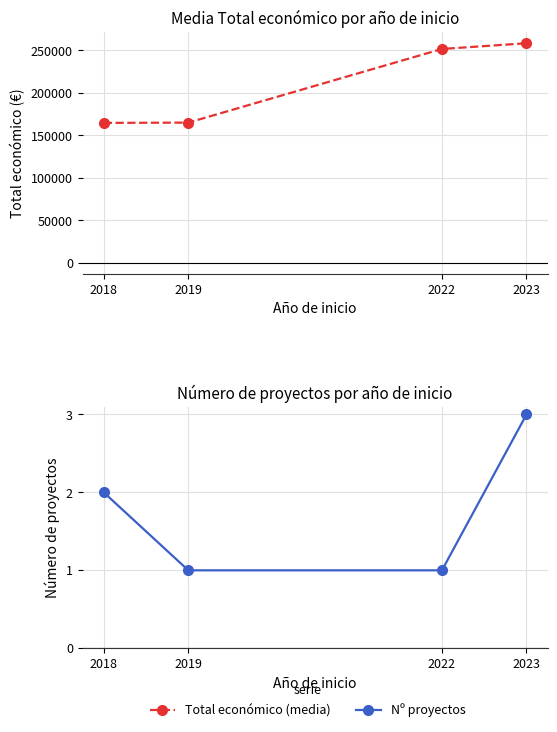

What is the greatest value displayed?

258412.3